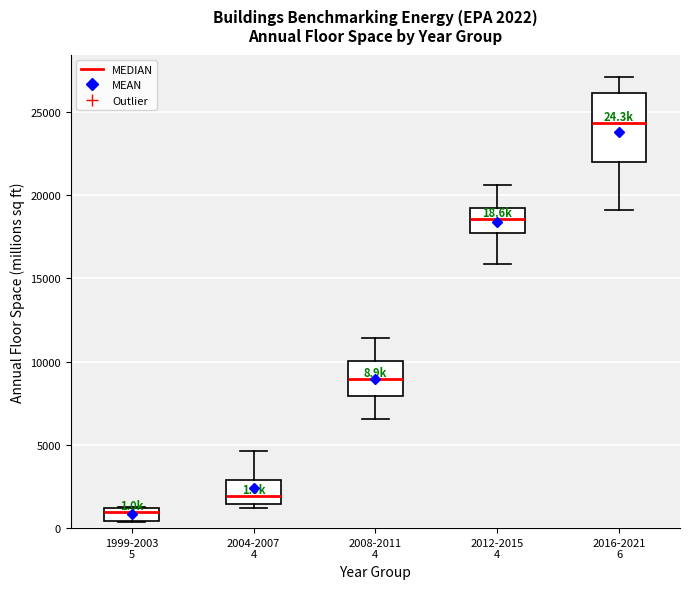

Which box's median line is the lowest?

1999-2003 5